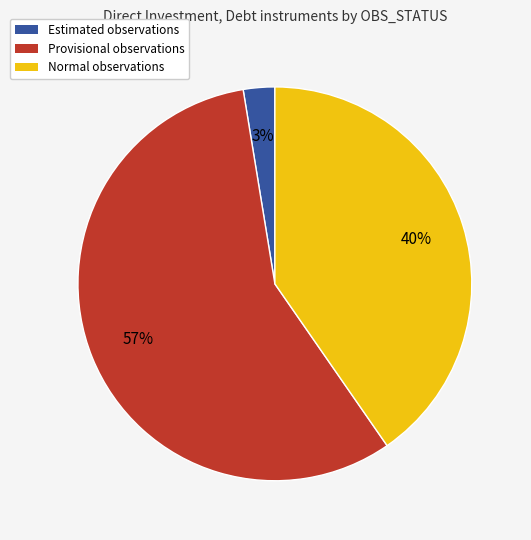

To the nearest percent, what is the difference between the largest and smallest slice percentages?

54%